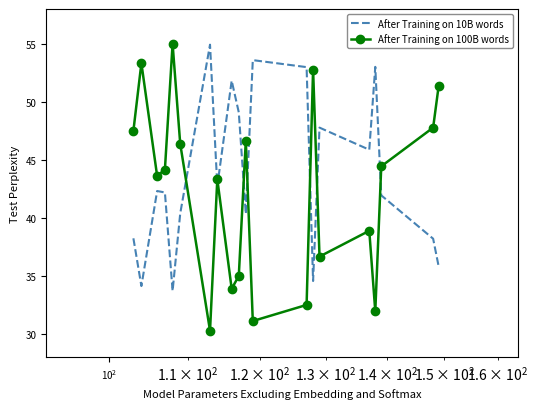

What is the difference between the maximum and minimum values in the After Training on 100B words series?

24.7